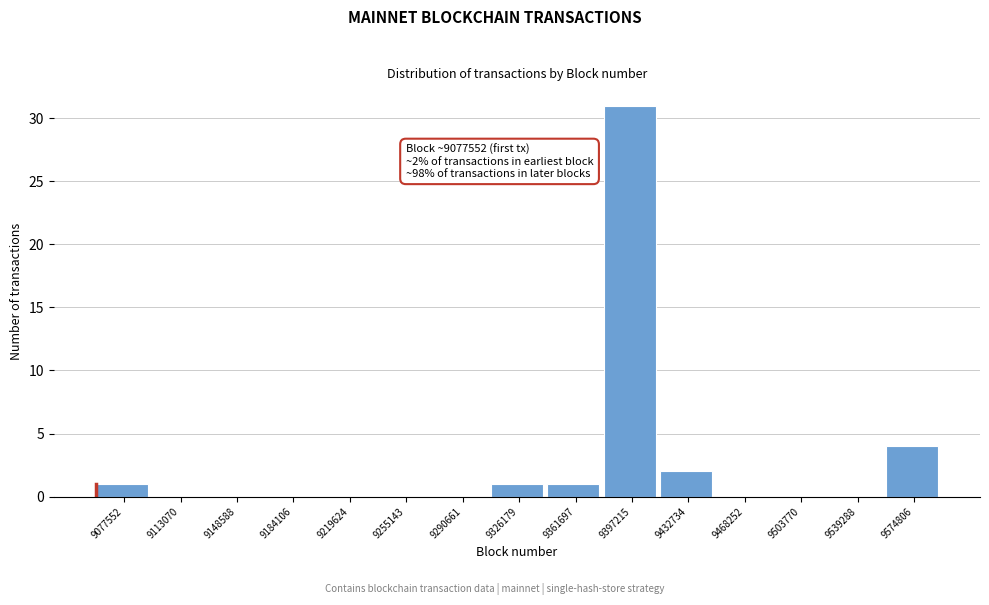

Reading left to right, extract all data points from this chart.

9077552=1	9113070=0	9148588=0	9184106=0	9219624=0	9255143=0	9290661=0	9326179=1	9361697=1	9397215=31	9432734=2	9468252=0	9503770=0	9539288=0	9574806=4